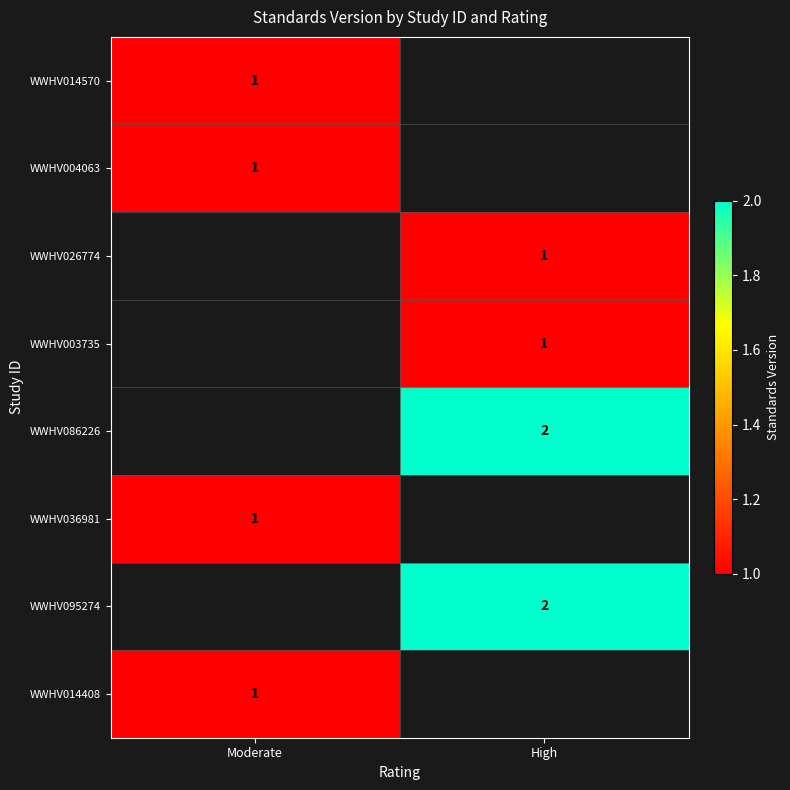

What is the greatest value displayed?

2.0